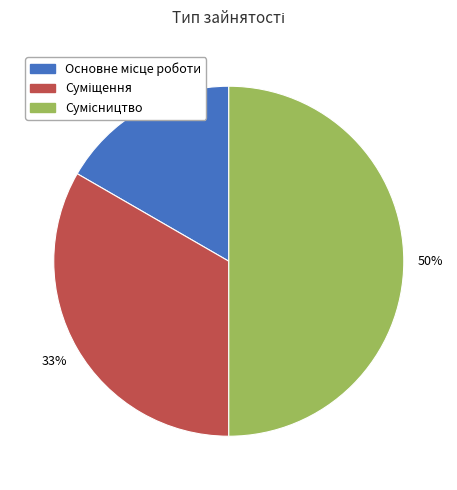

Count the number of slices in the pie.

3